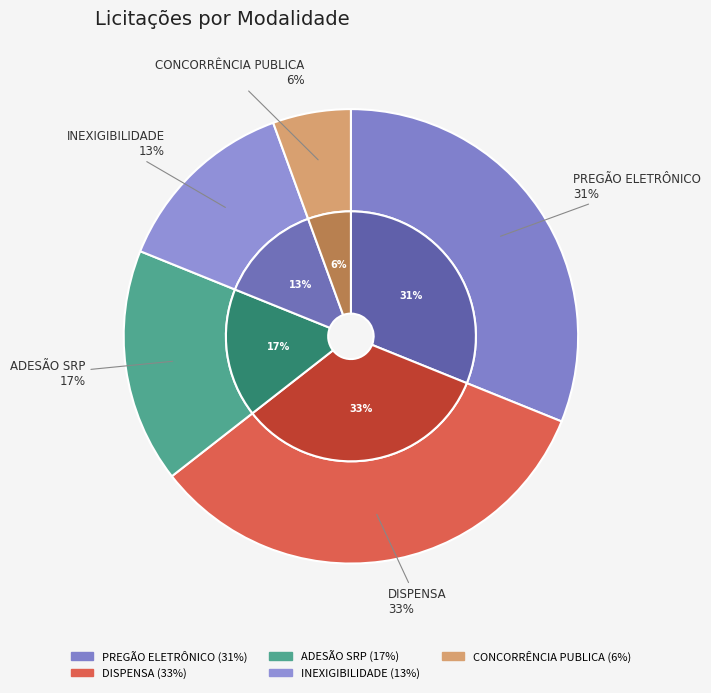

Which slice is the largest?

DISPENSA